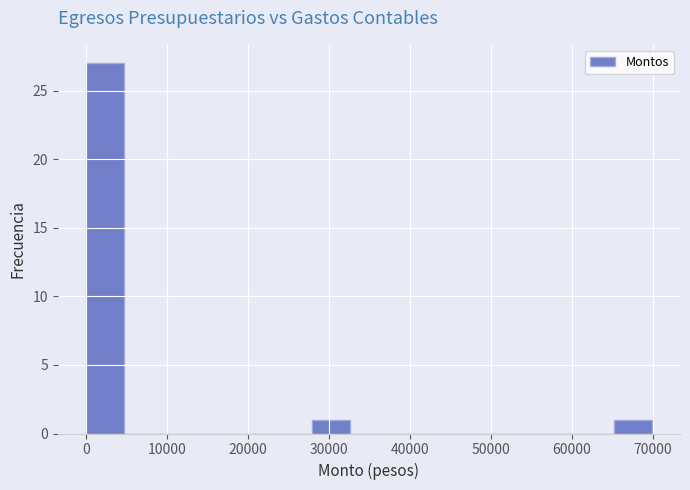

What is the height of the bar covering 0 to 5000 on the x-axis? Neither the bar edges nor the heights are printed on the chart, so give them approximately, as read against the axes.

27